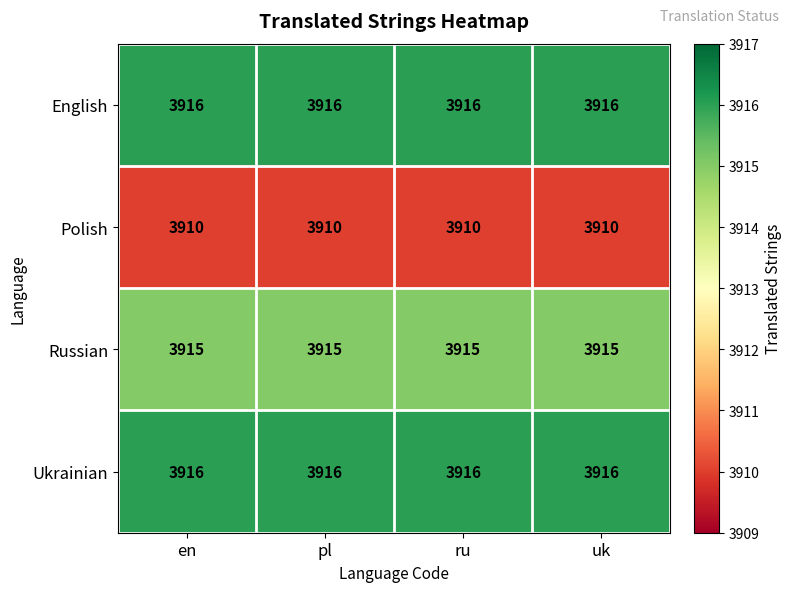

The value of Russian at uk is 3915. True or false?

True